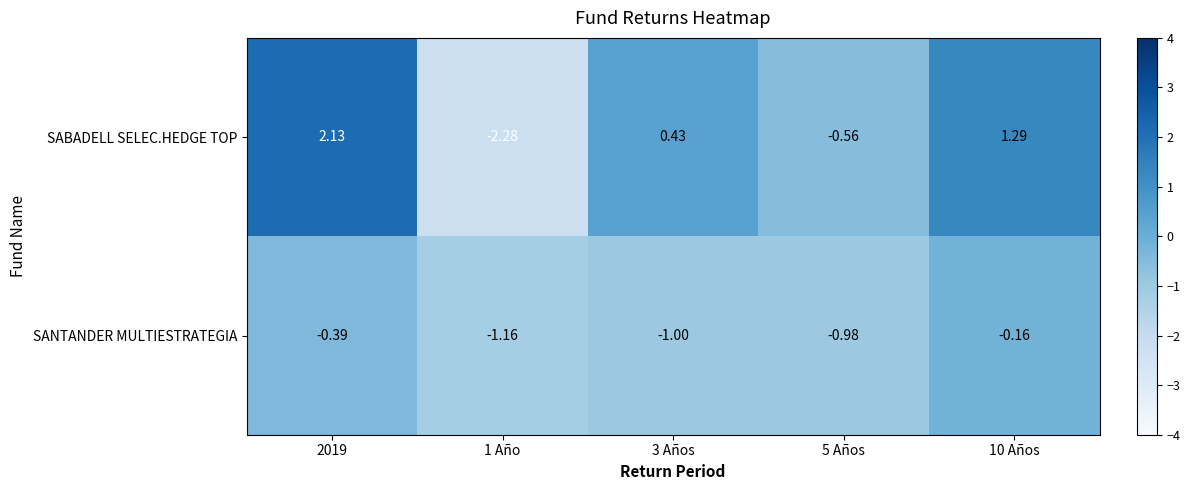

Which series has the largest range (max minus min)?

SABADELL SELEC.HEDGE TOP